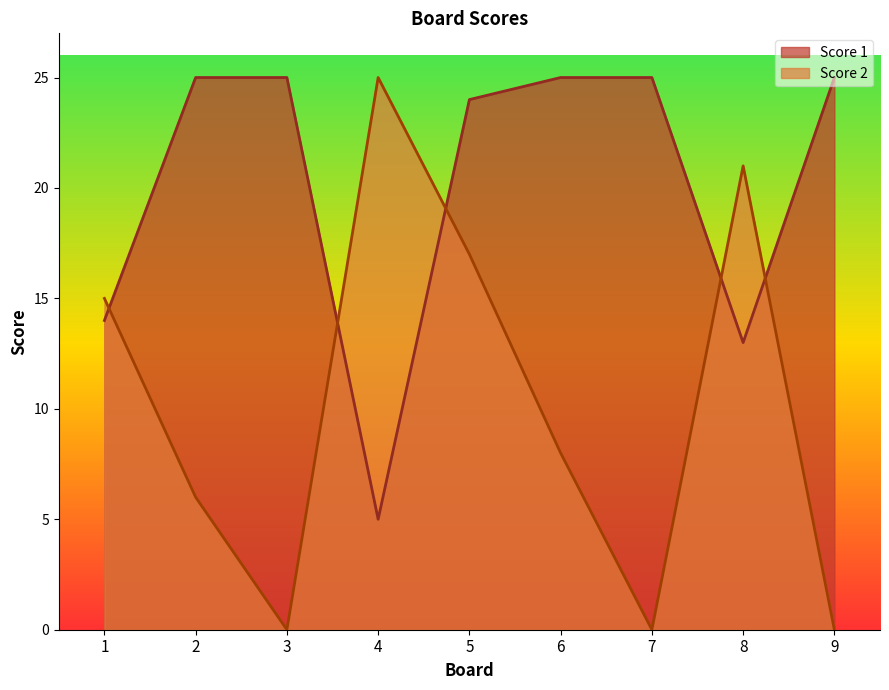

Between which two adjacent categories do Score 1 and Score 2 first intersect?

1 and 2